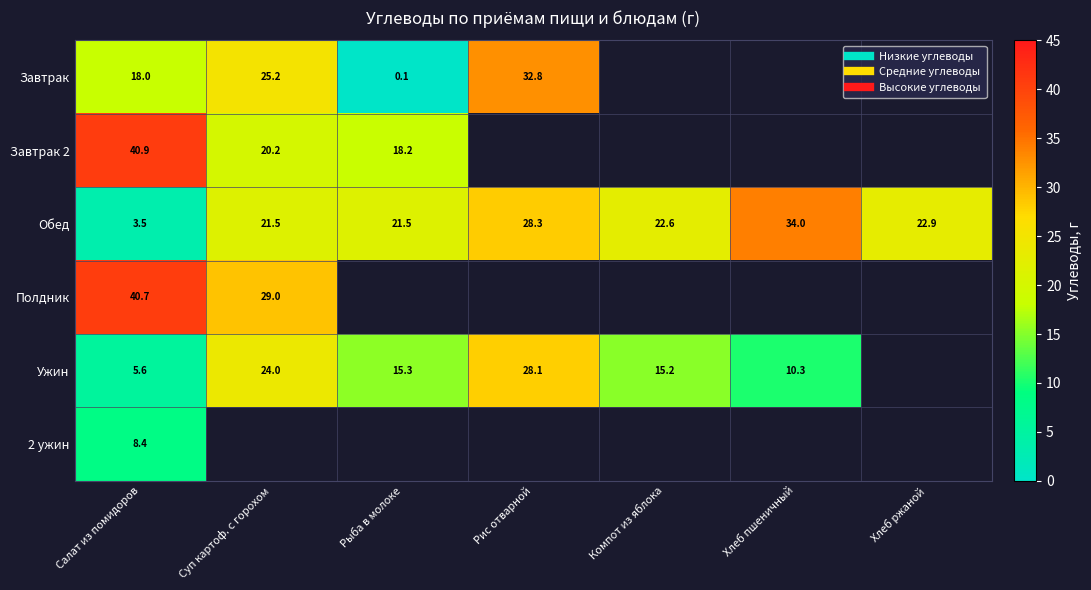

Is the value of Завтрак at Хлеб пшеничный greater than the value of Полдник at Компот из яблока?

No